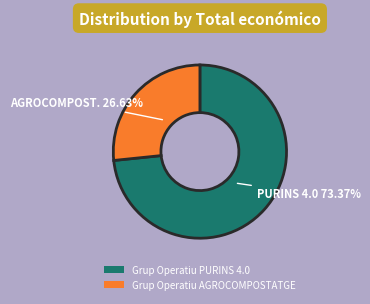

To the nearest percent, what is the difference between the largest and smallest slice percentages?

47%